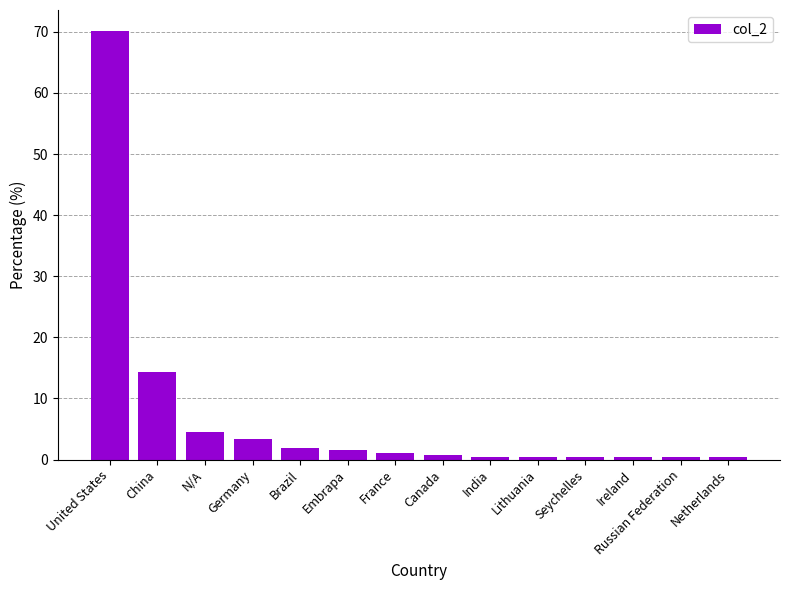

What is the change in value from Germany to France?

-2.3